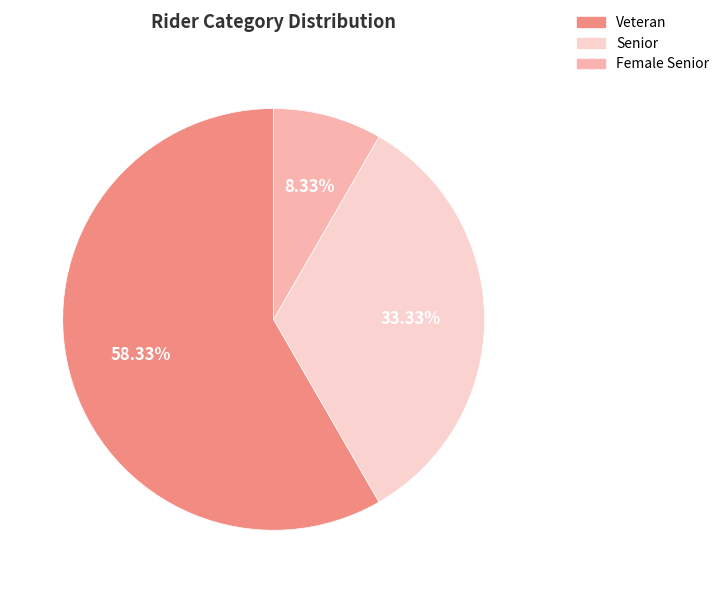

Approximately how many times larger is the value at Senior compared to Veteran?

0.6